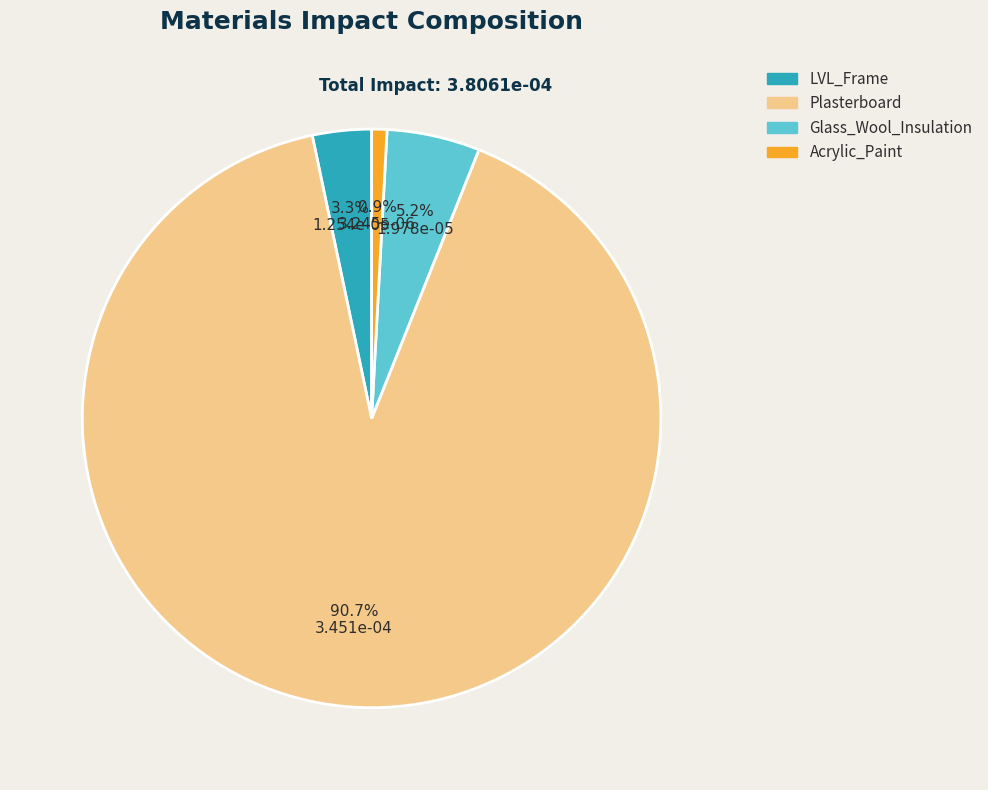

To the nearest percent, what is the difference between the LVL_Frame and Plasterboard slice percentages?

87%